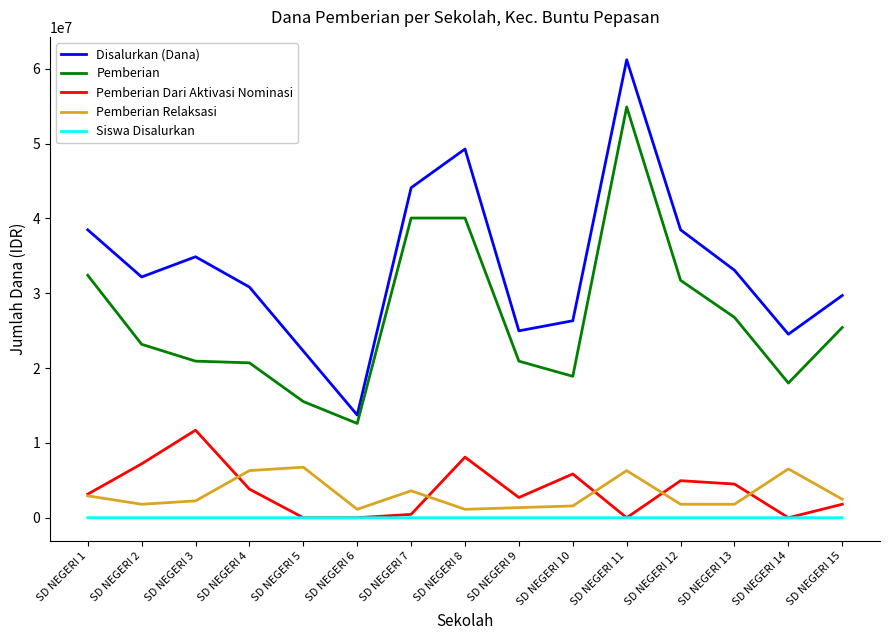

True or false: Pemberian Relaksasi and Siswa Disalurkan intersect in this chart.

False